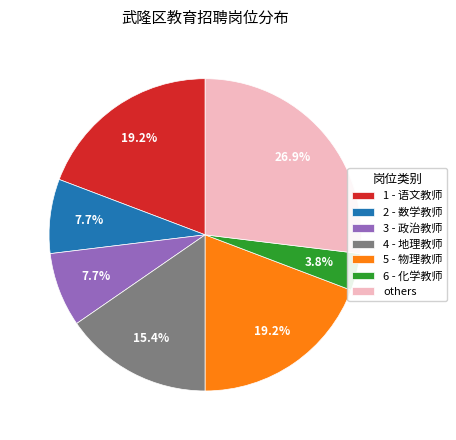

Which slice is the smallest?

6 - 化学教师